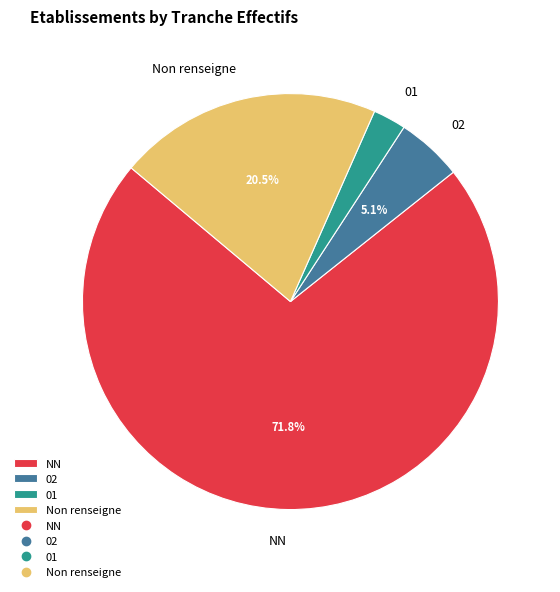

What is the smallest slice in the pie chart?

01